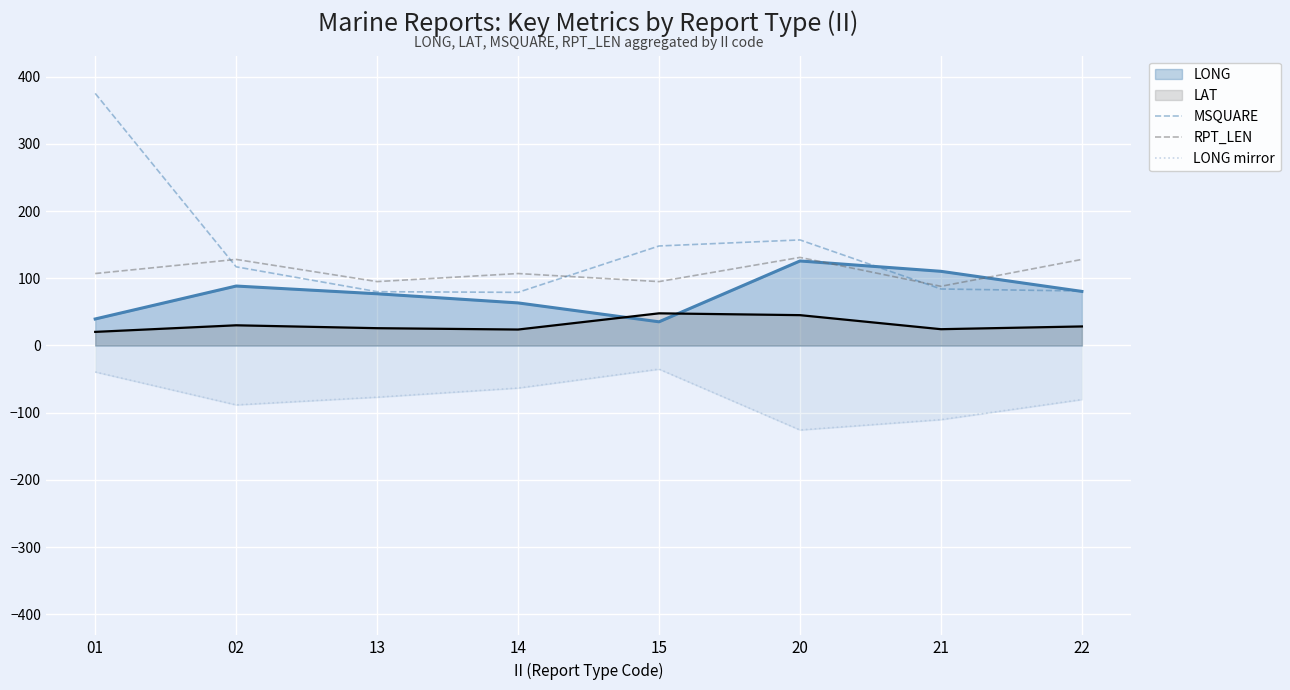

List the labels in order of LONG mirror value, largest first.

15, 01, 14, 13, 22, 02, 21, 20